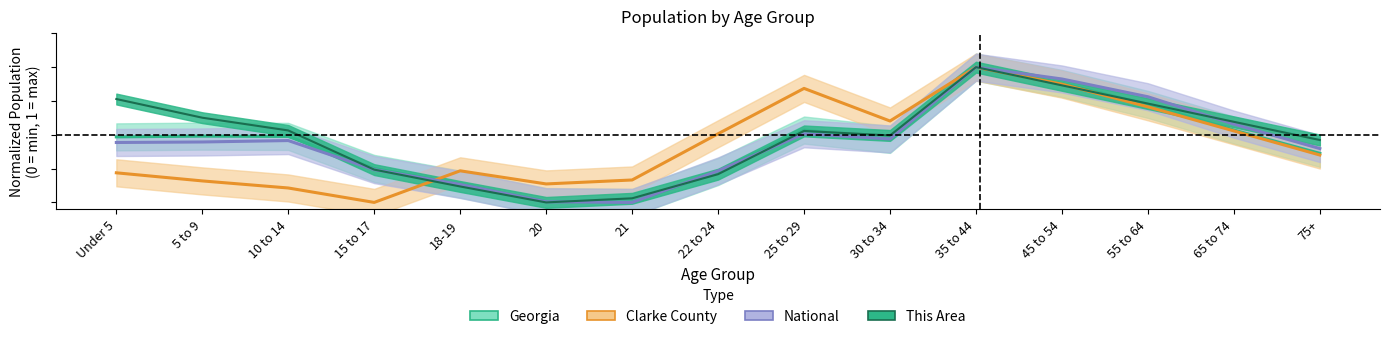

What is the label of the 1st point from the right?

75+